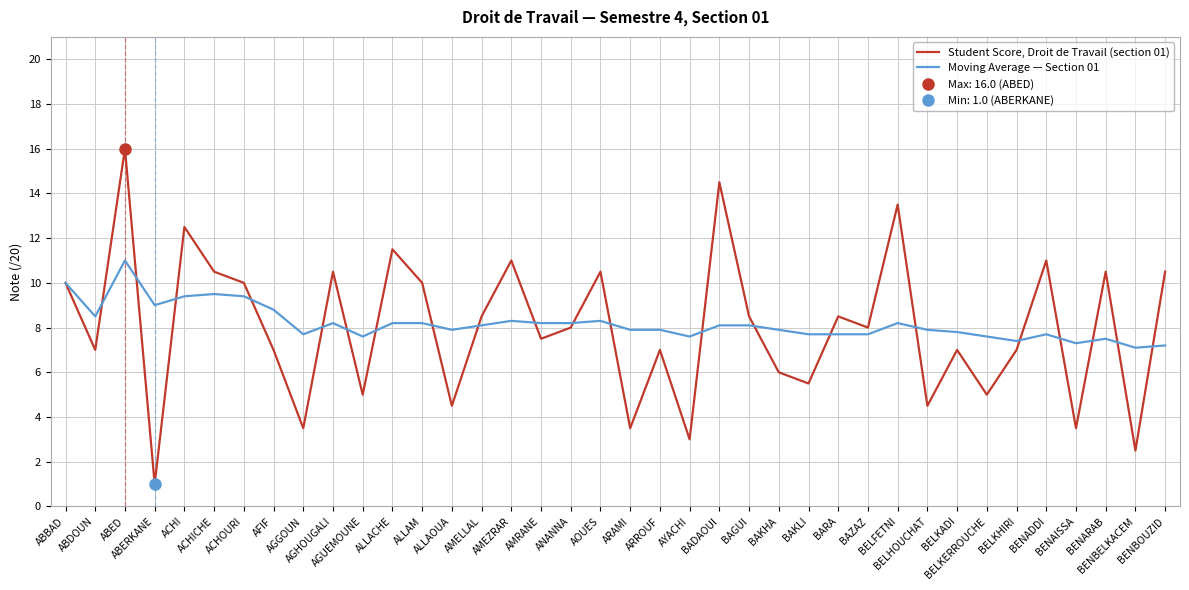

At how many categories does at least one series exceed 9?

15